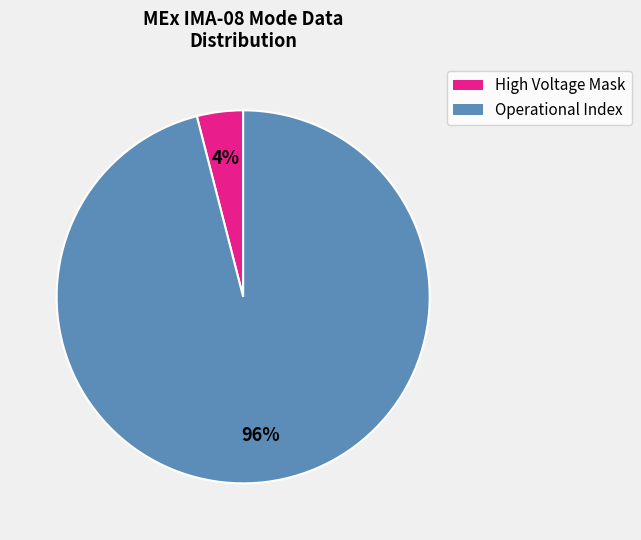

True or false: High Voltage Mask accounts for 4% of the total.

True